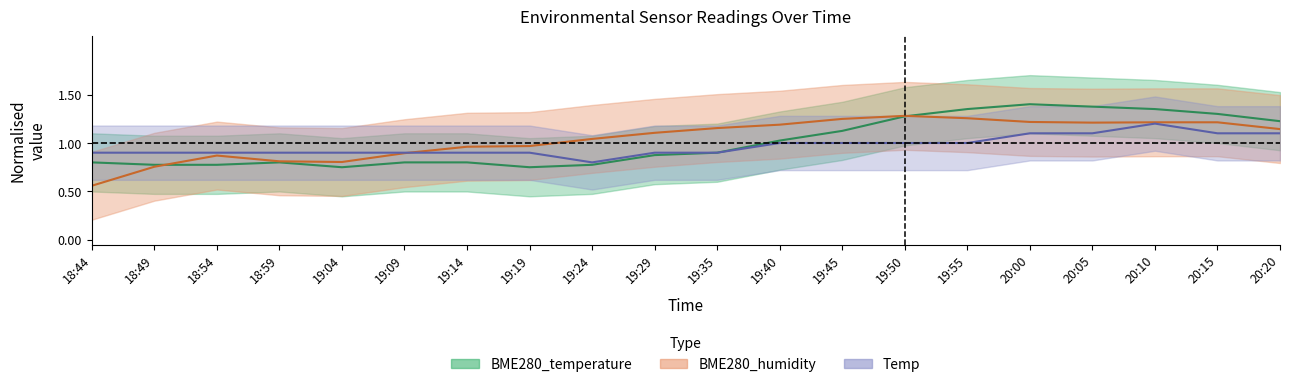

What is the value of the BME280_temperature point at the 1st from the left?

0.8